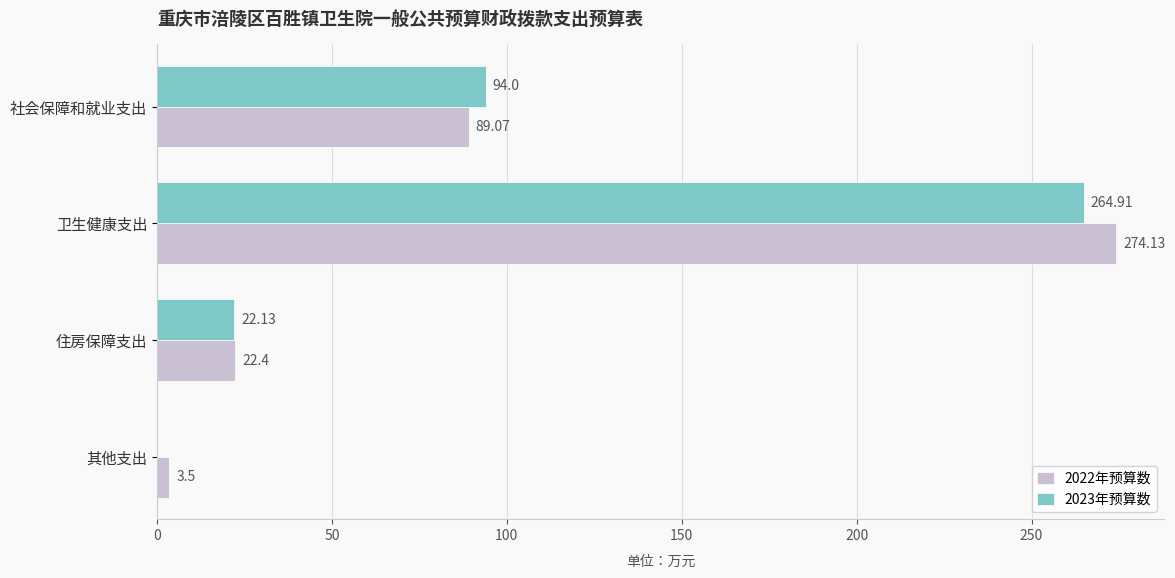

What is the total value across all series at 社会保障和就业支出?

183.1